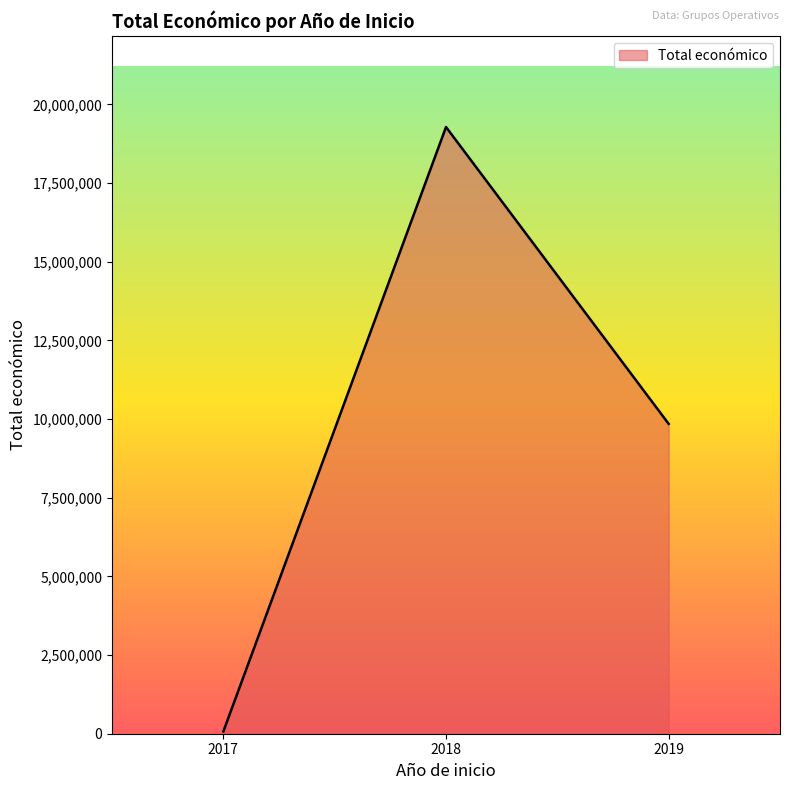

How many categories are shown in the chart?

3